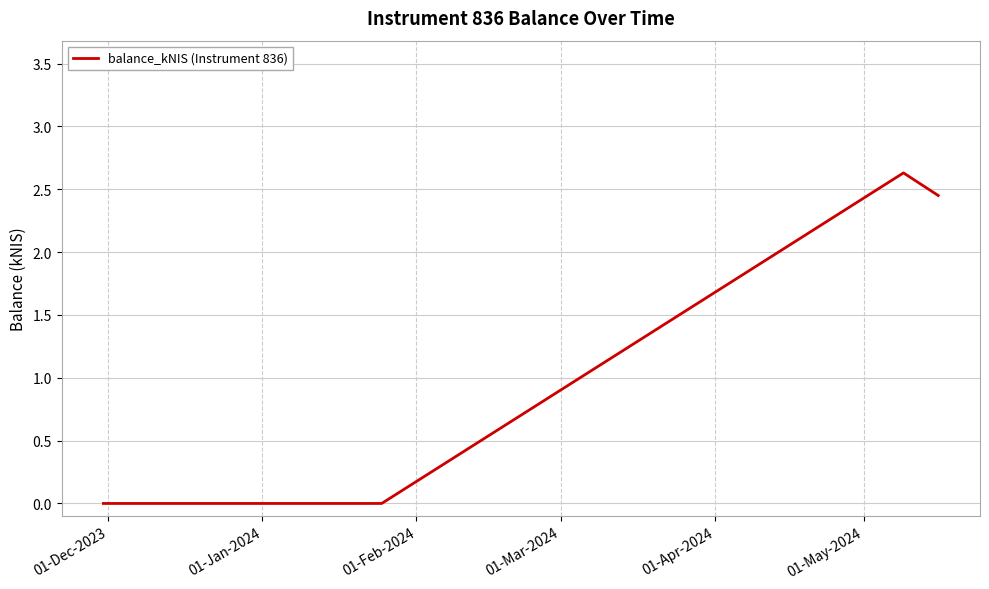

True or false: the data has more than 2 interior local peaks.

False